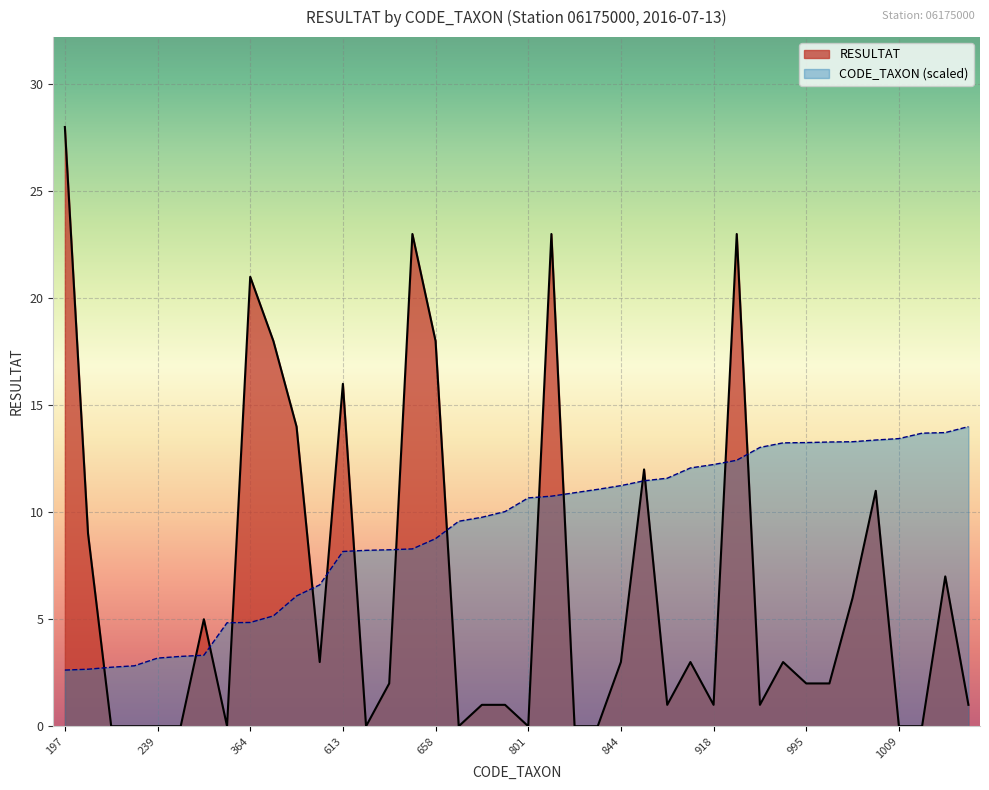

True or false: CODE_TAXON has more than 1 points higher than both neighbors.

False